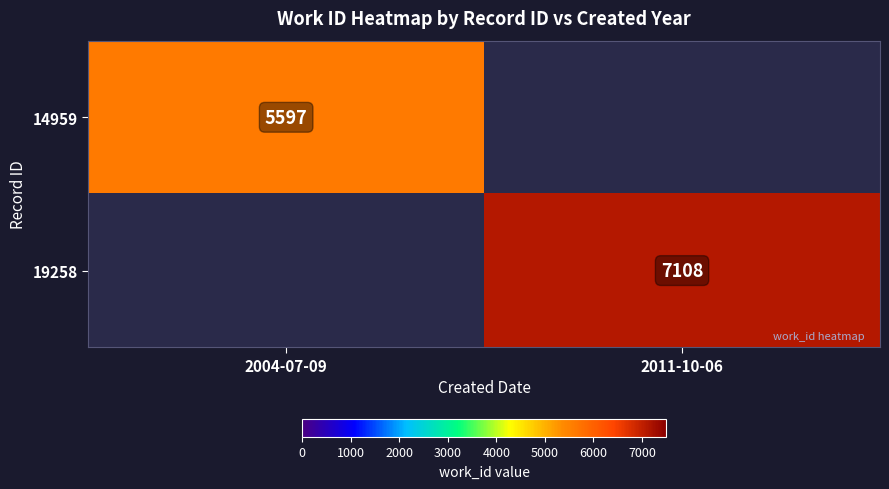

Is the value of 14959 at 2004-07-09 greater than the value of 19258 at 2011-10-06?

No